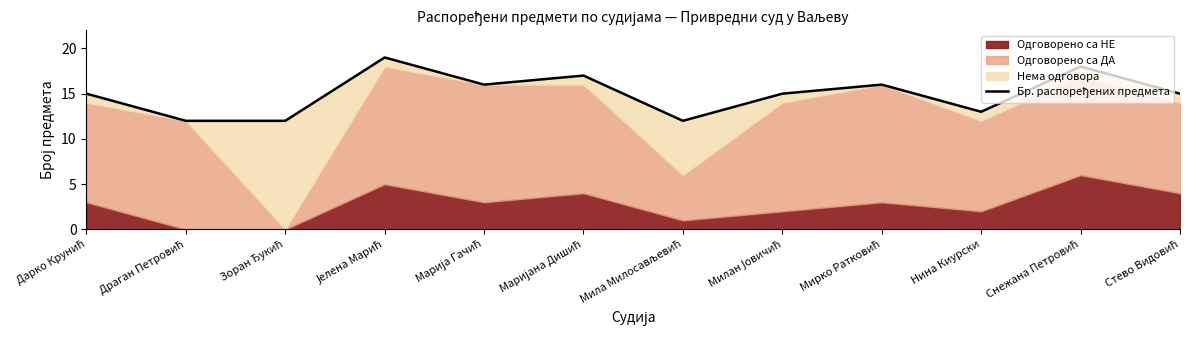

What is the difference between the values at Дарко Крунић and Марија Гачић?

1